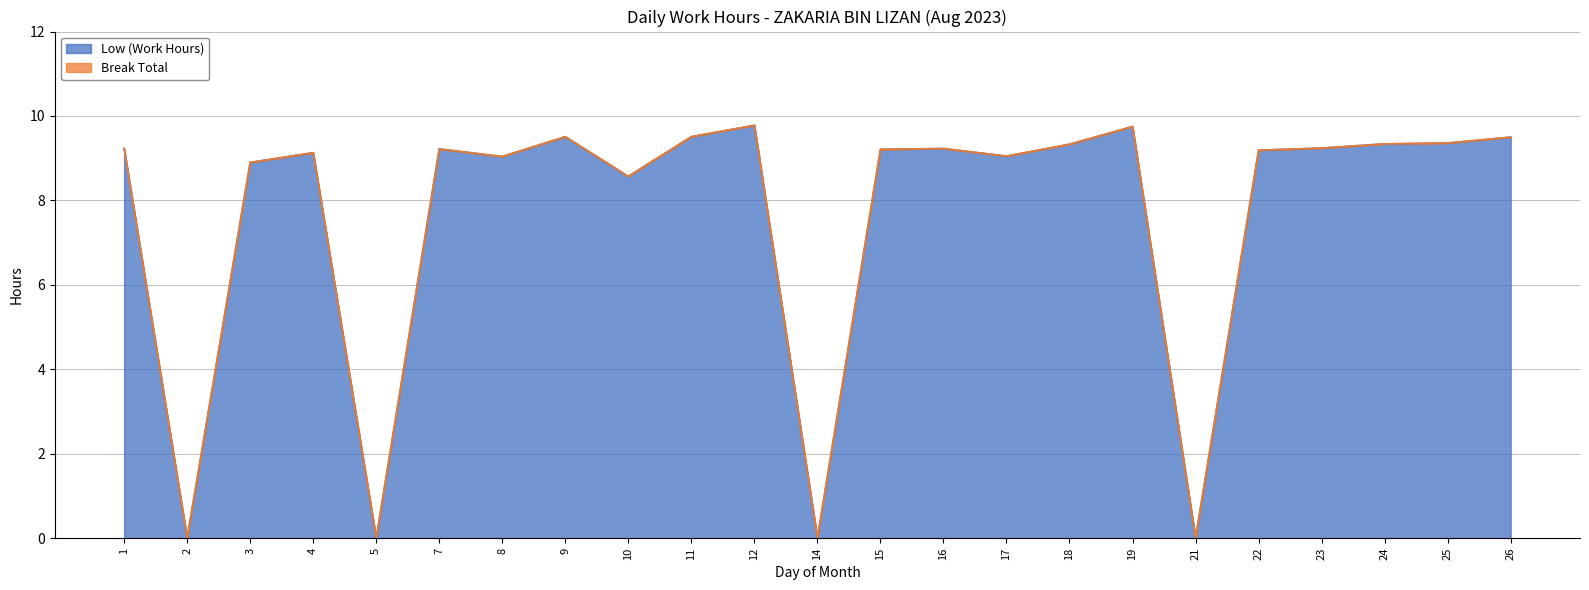

How many points are higher than both their immediate neighbors (excluding endpoints)?

6